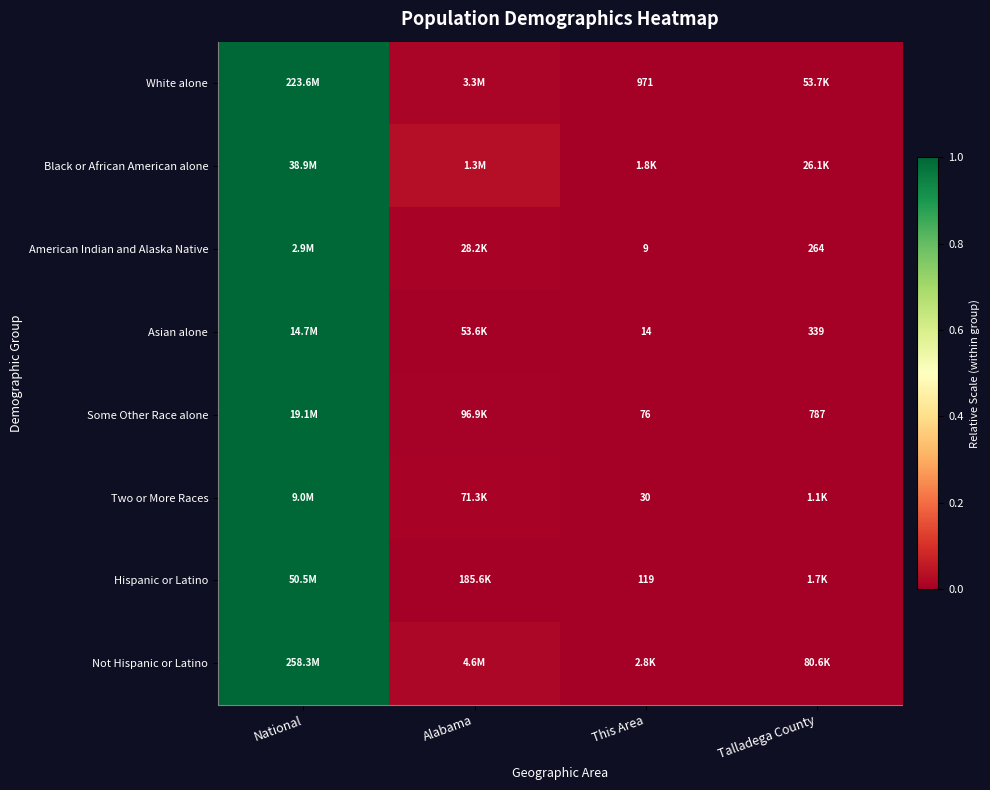

True or false: American Indian and Alaska Native has a value of 1.0 at National.

True